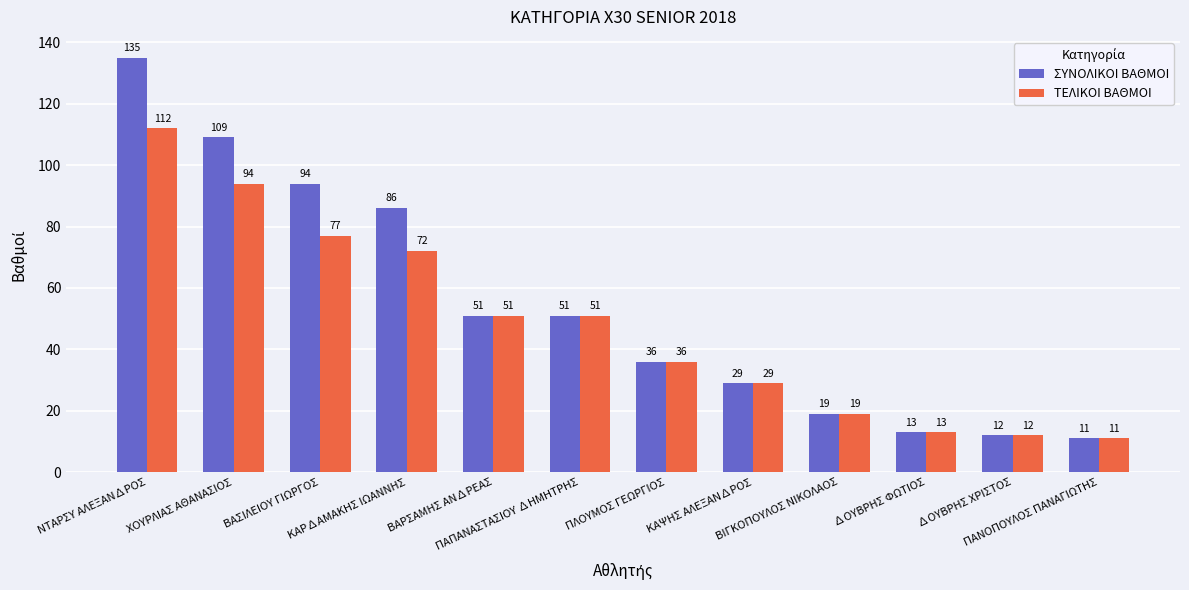

What is the difference between the maximum and minimum values in the ΣΥΝΟΛΙΚΟΙ ΒΑΘΜΟΙ series?

124